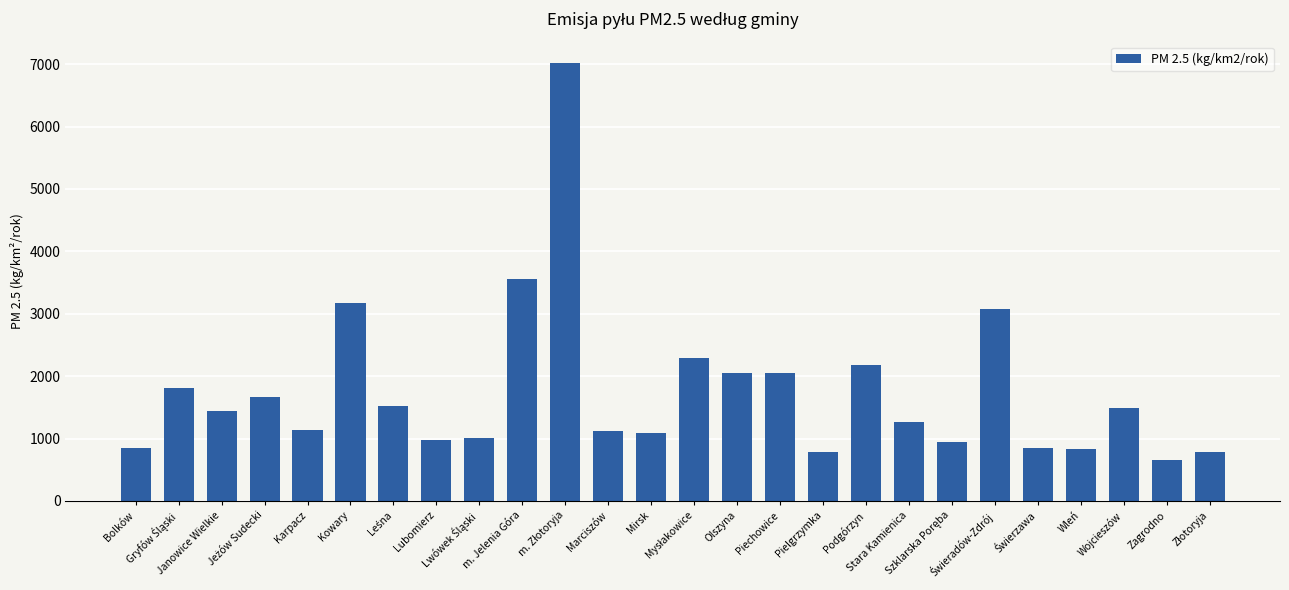

What is the greatest value displayed?

7011.8